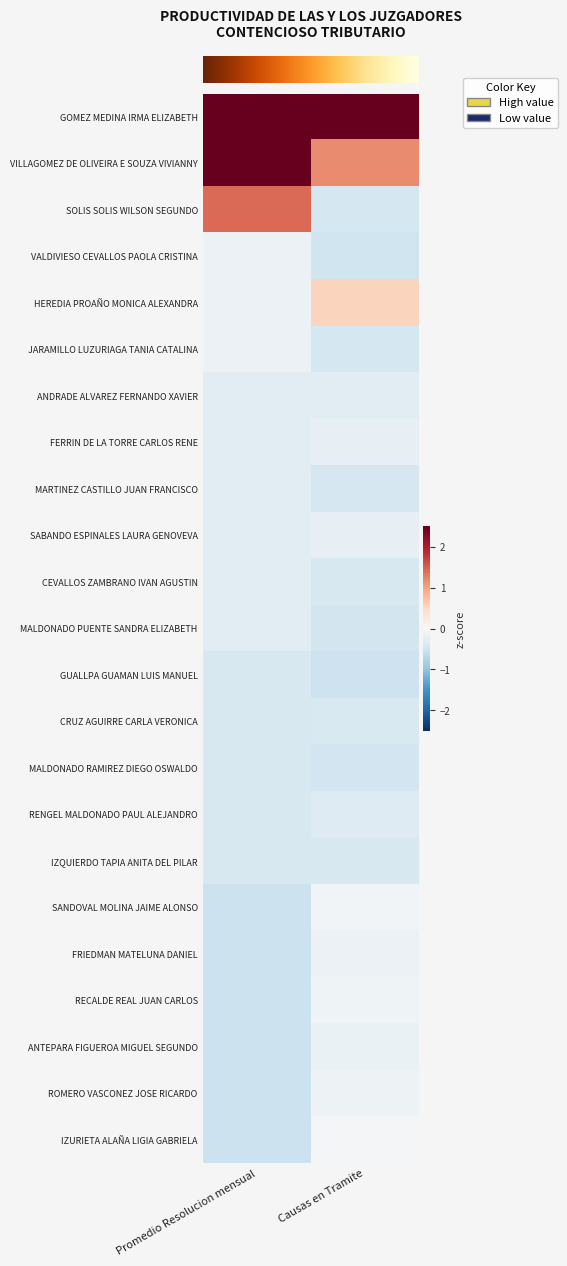

Which category has the highest value across all series?

Causas en Tramite